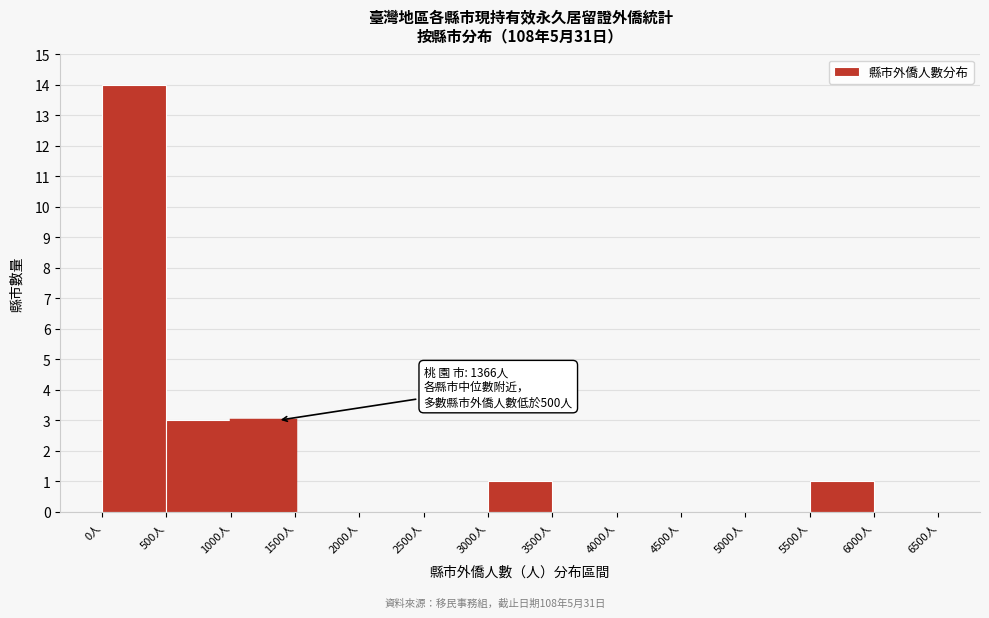

Over which range of the x-axis is the bar tallest?

0 to 500